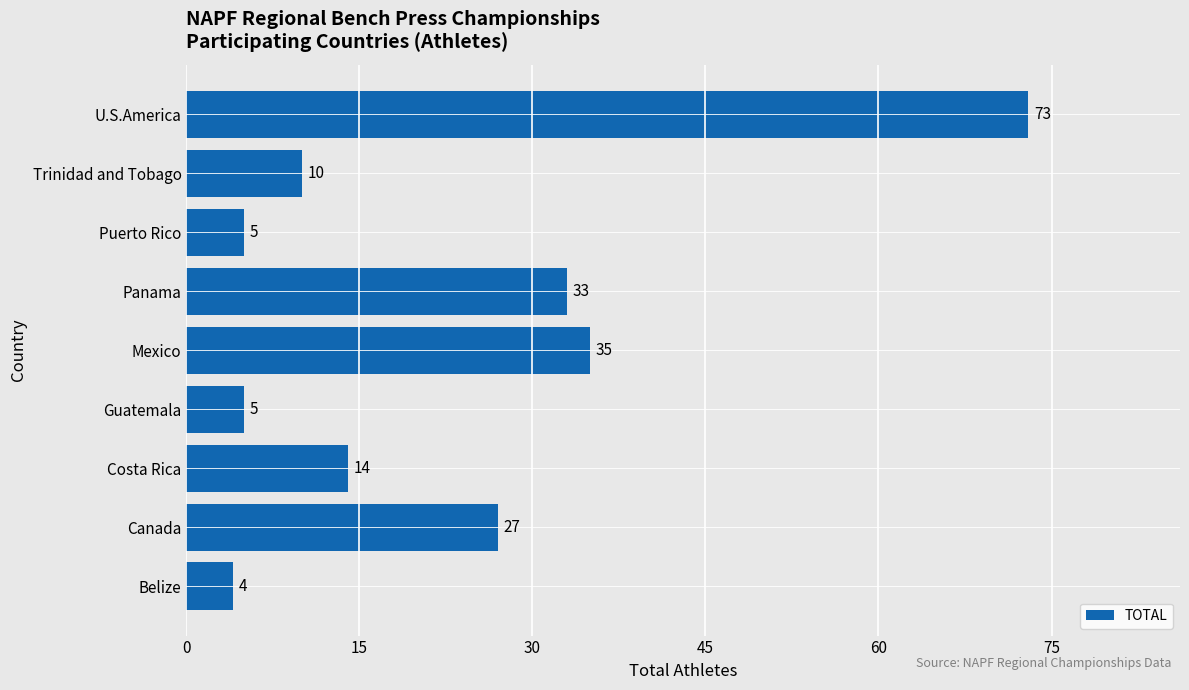

The chart shows a value of 33 at Panama. True or false?

True